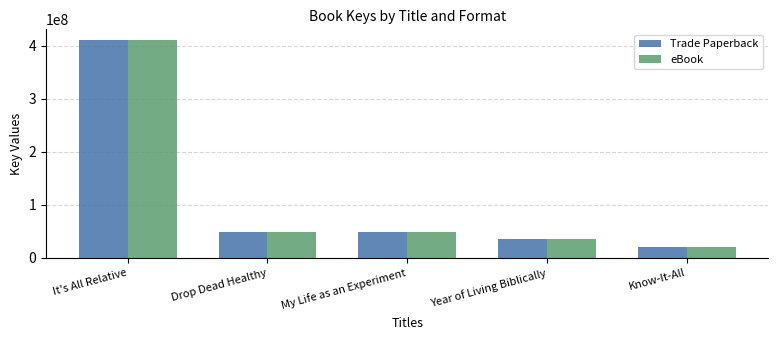

At how many categories does at least one series exceed 324833104?

1